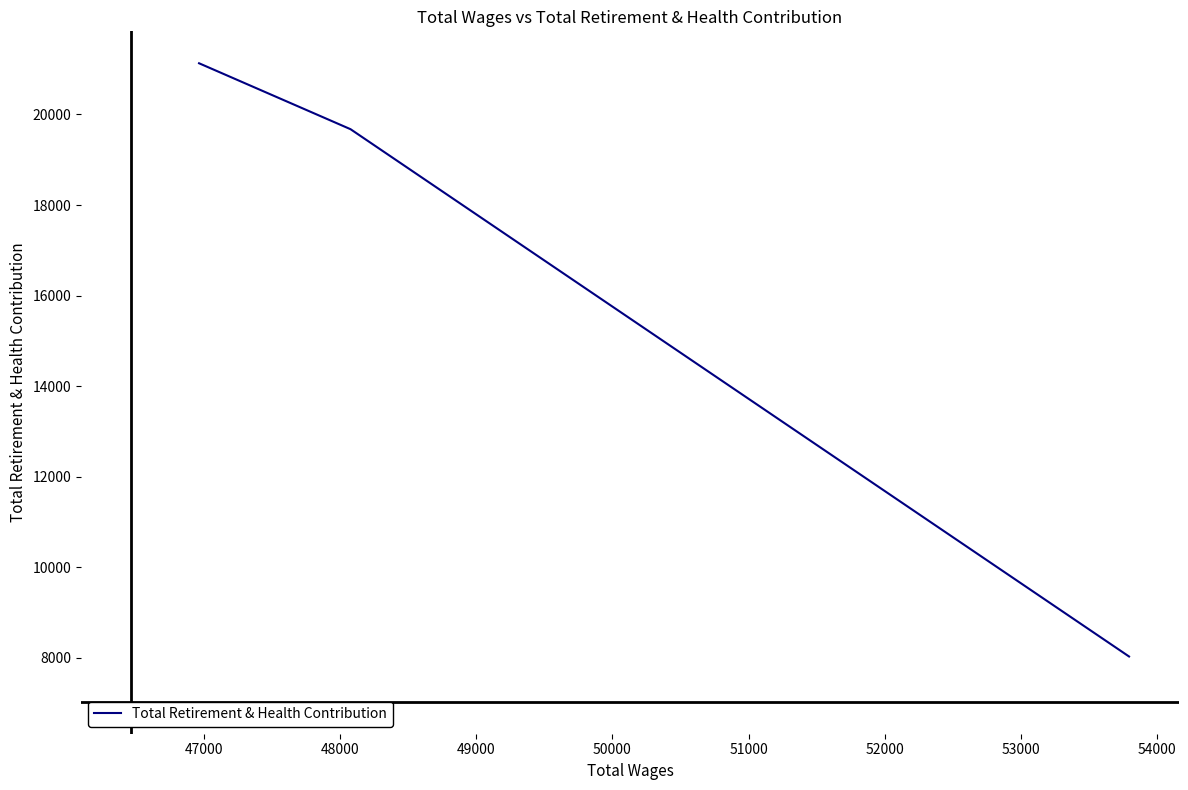

What is the maximum value shown in the chart?

21130